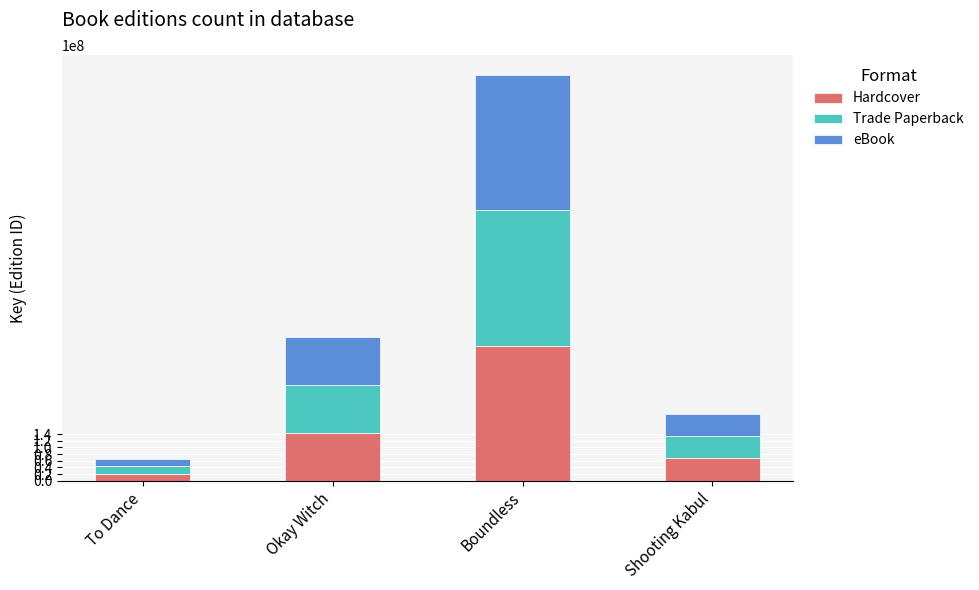

Is it true that Hardcover equals 67342002 at Shooting Kabul?

True